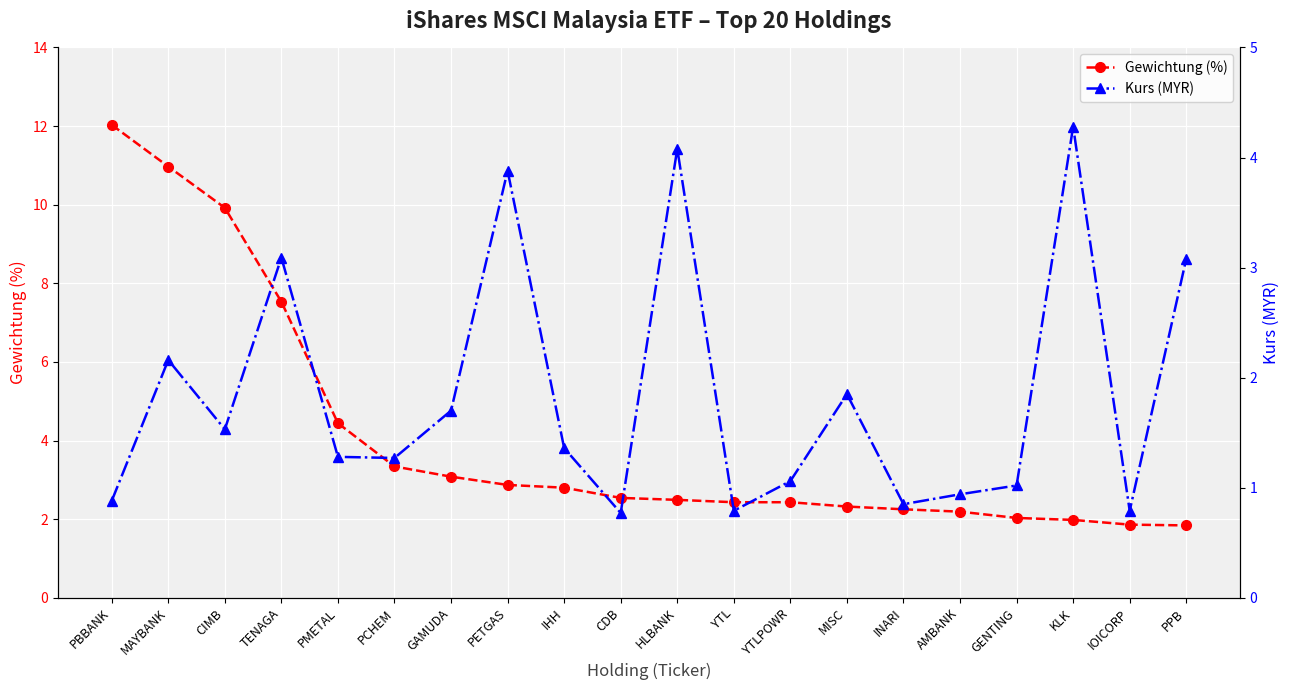

What is the spread (max minus min) of values at YTL?

1.6